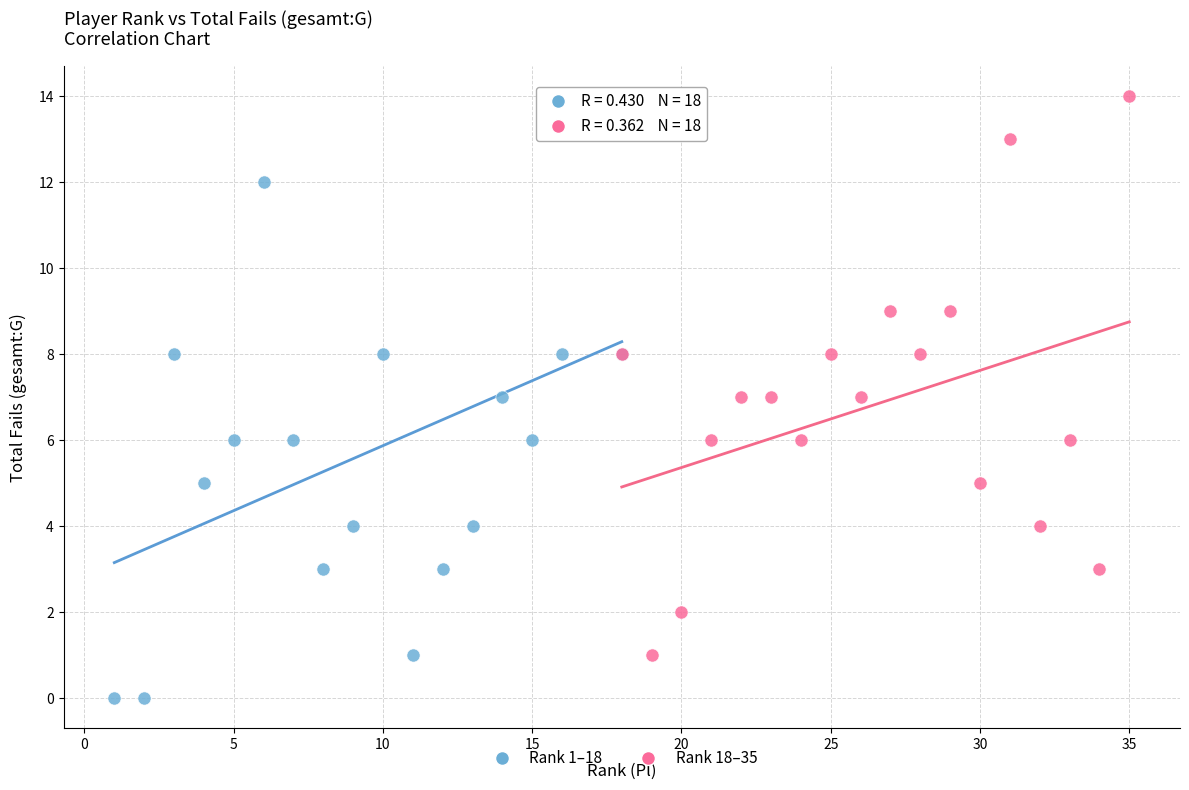

Which series reaches the minimum Y coordinate?

Rank 1–18